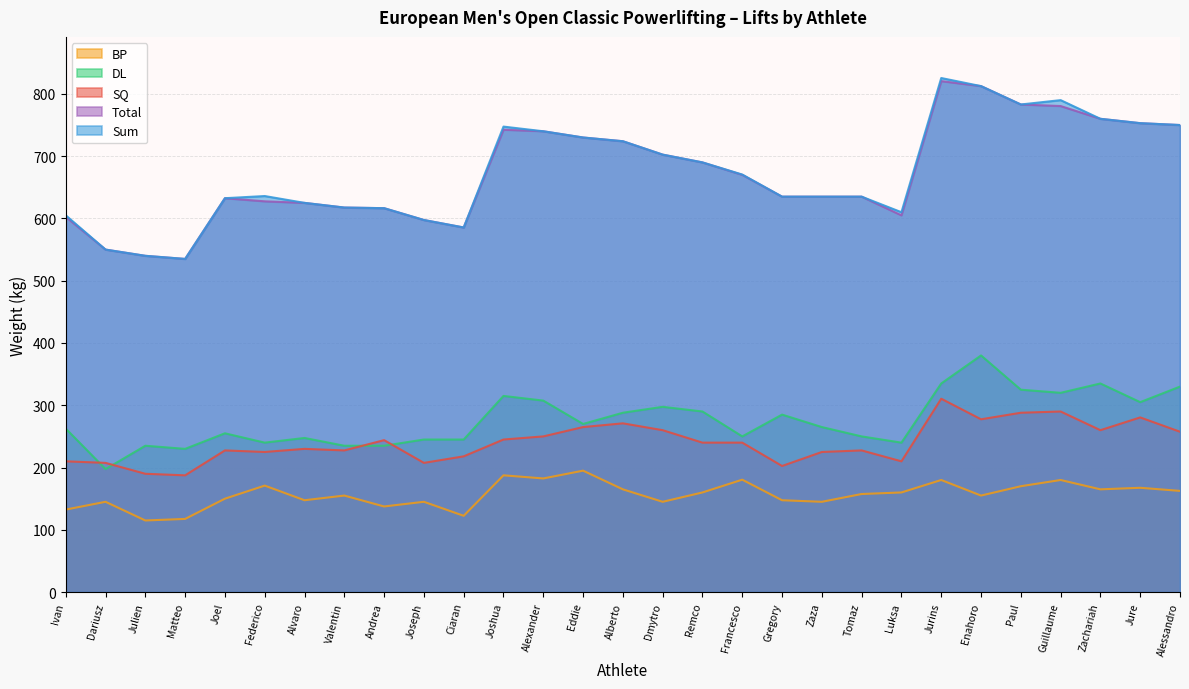

Between which two adjacent categories do SQ and DL first intersect?

Ivan and Dariusz